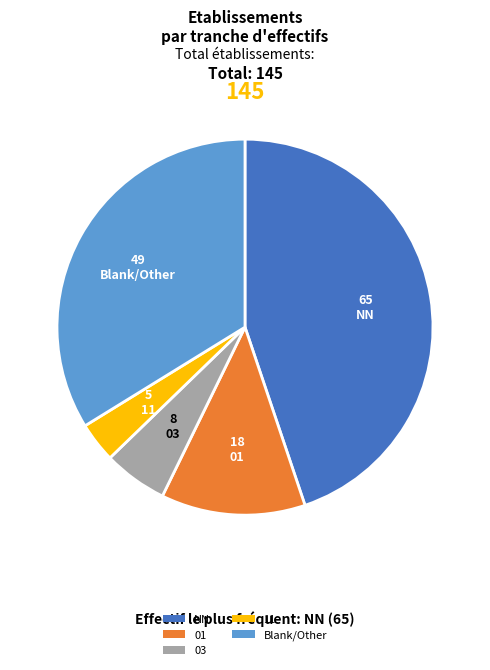

Does 01 represent more than half of the total?

No